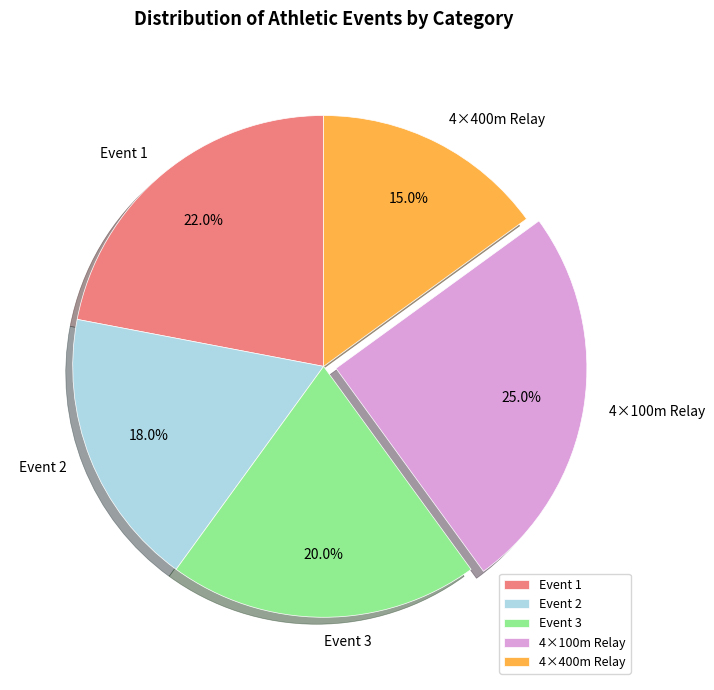

Which category has the biggest portion of the pie?

4×100m Relay